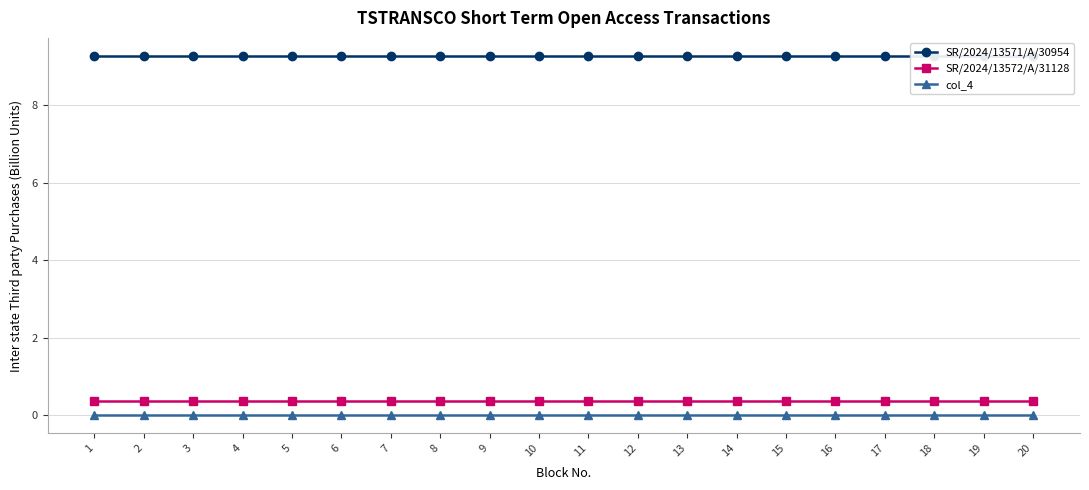

What is the sum of the SR/2024/13572/A/31128 values at 13 and 12?

0.7